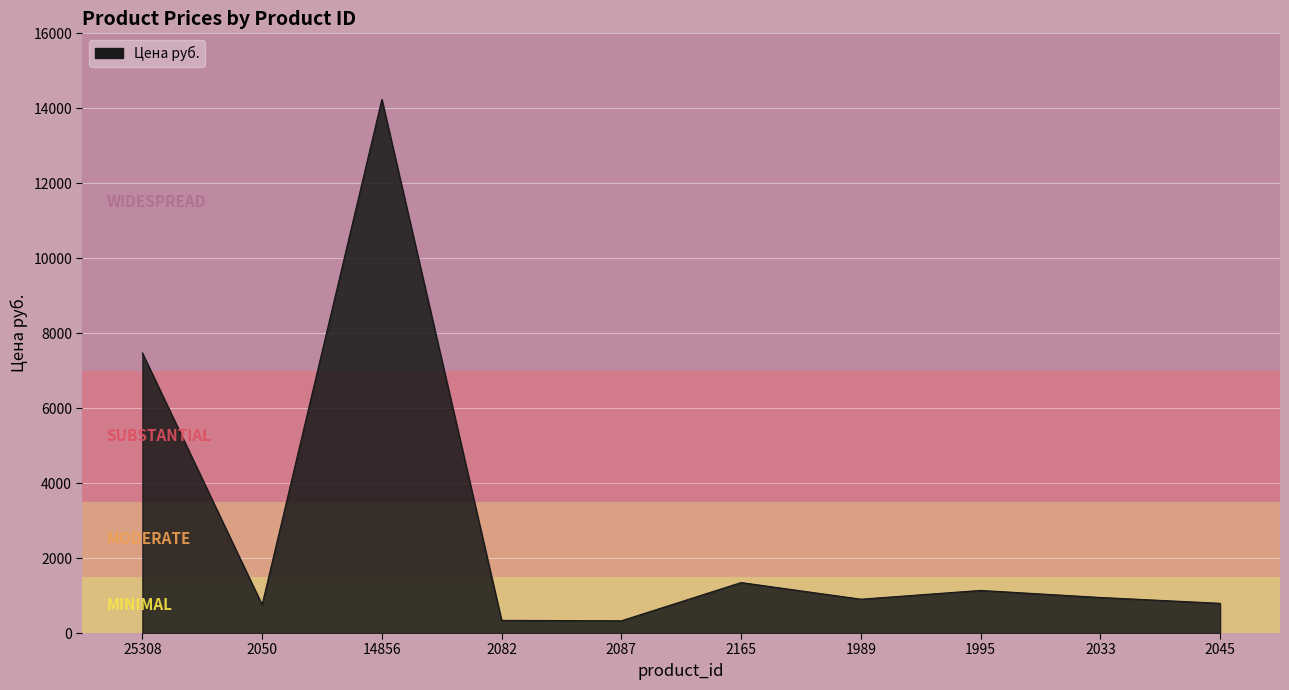

At which label is the value closest to 7282?

25308